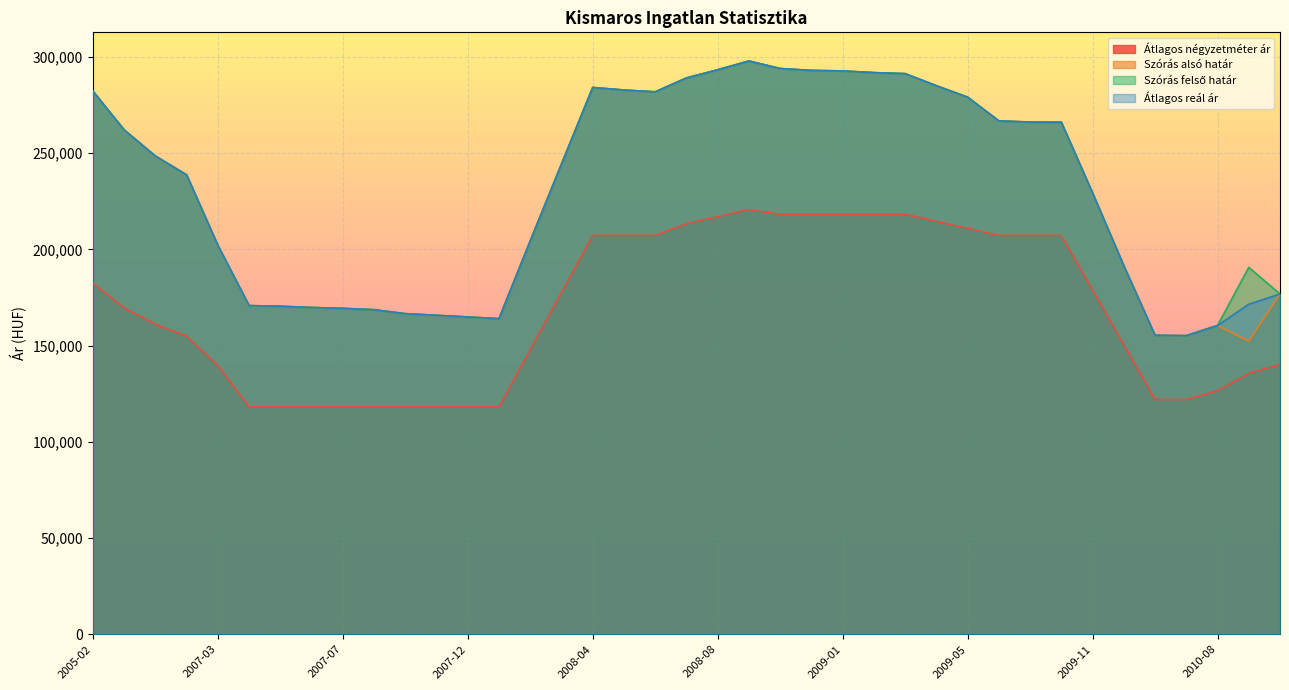

How many values in the Átlagos reál ár series are below 244406?

19